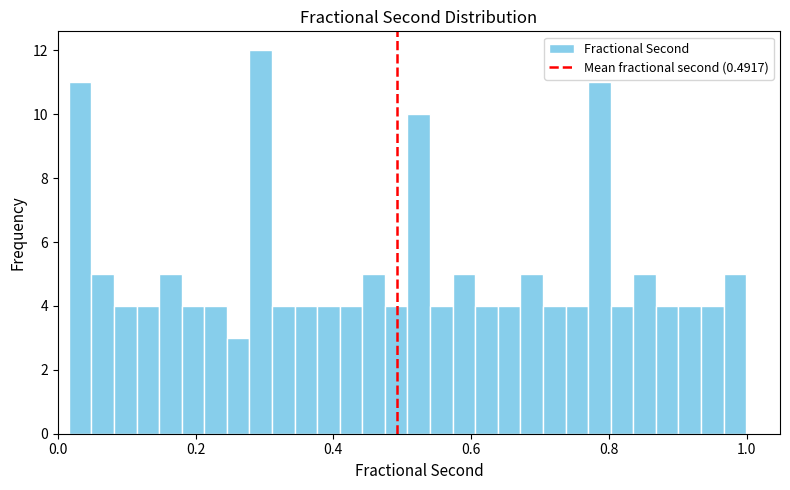

Around what value on the x-axis is the tallest bar? Give the approximate position of its centre, as read against the axis.

0.30